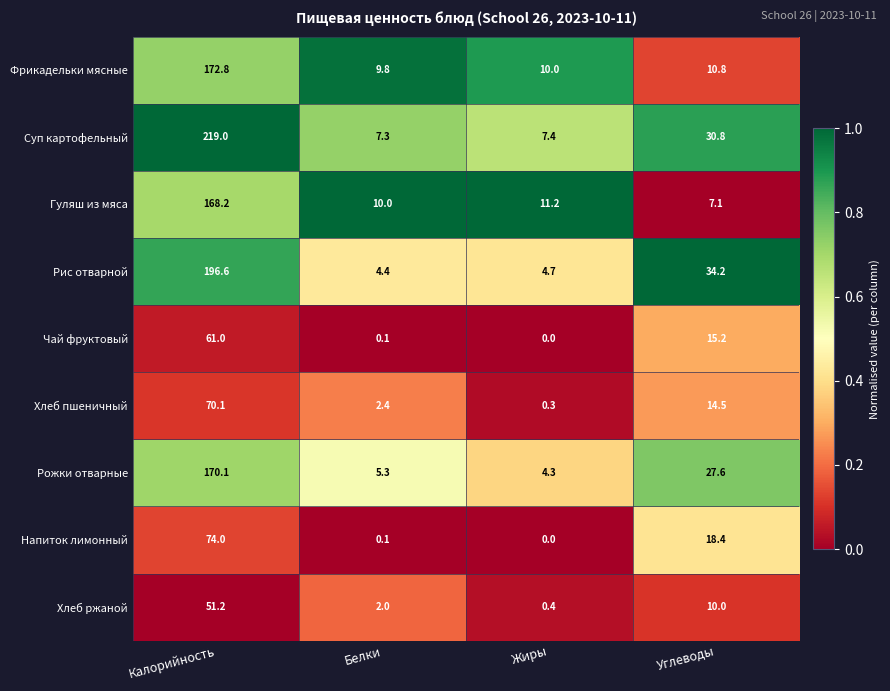

Where is Гуляш из мяса nearest to the value 87?

Жиры